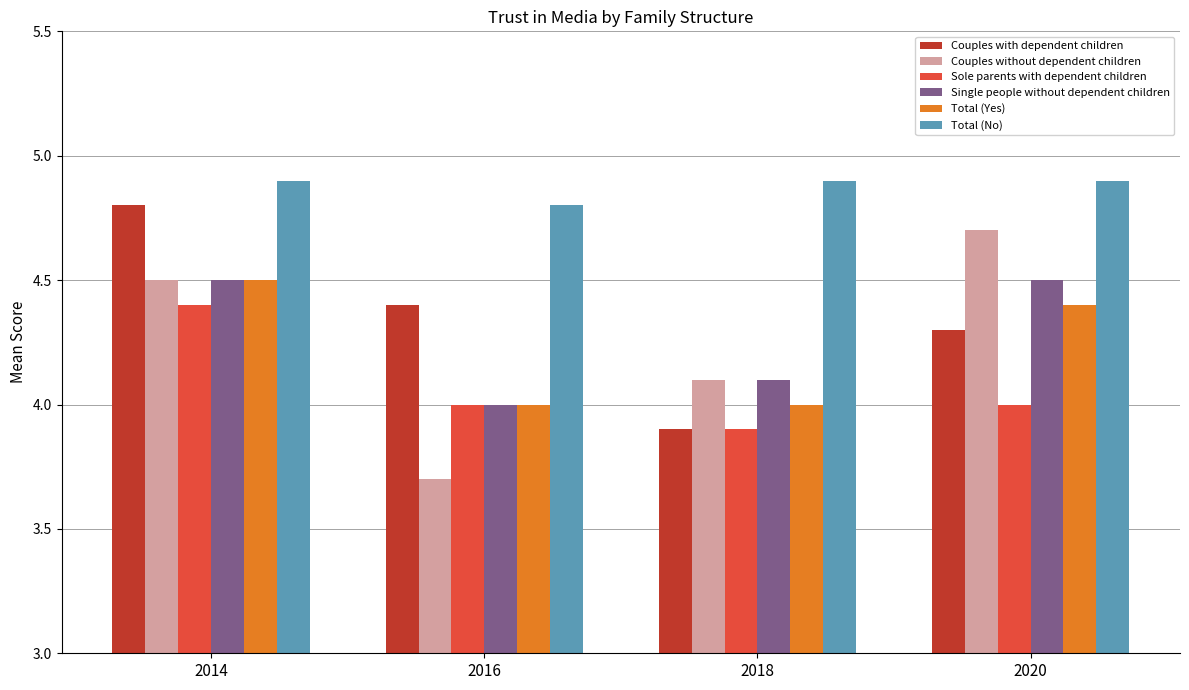

What is the difference between the maximum and second lowest values in the Couples without dependent children series?

0.6